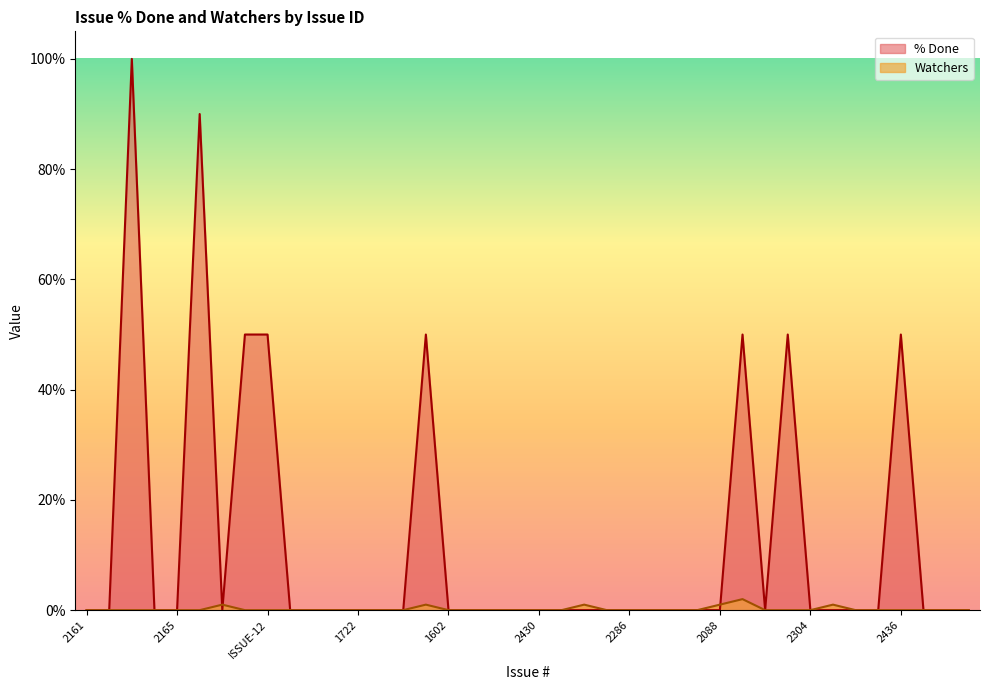

Rank the categories by % Done value from highest to lowest.

2378, 2098, 2329, ISSUE-12, ISSUE-17, 2365, 2227, 2436, 2161, 2349, 1983, 2165, 2343, 1638, 1982, 128, 1722, 2021, 192, 1602, 1910, 2111, 1763, 2430, 2209, 2084, 1891, 2286, 2201, 2312, 2308, 2088, 2287, 2304, 2024, 1987, 1943, 1735, 2348, 2148